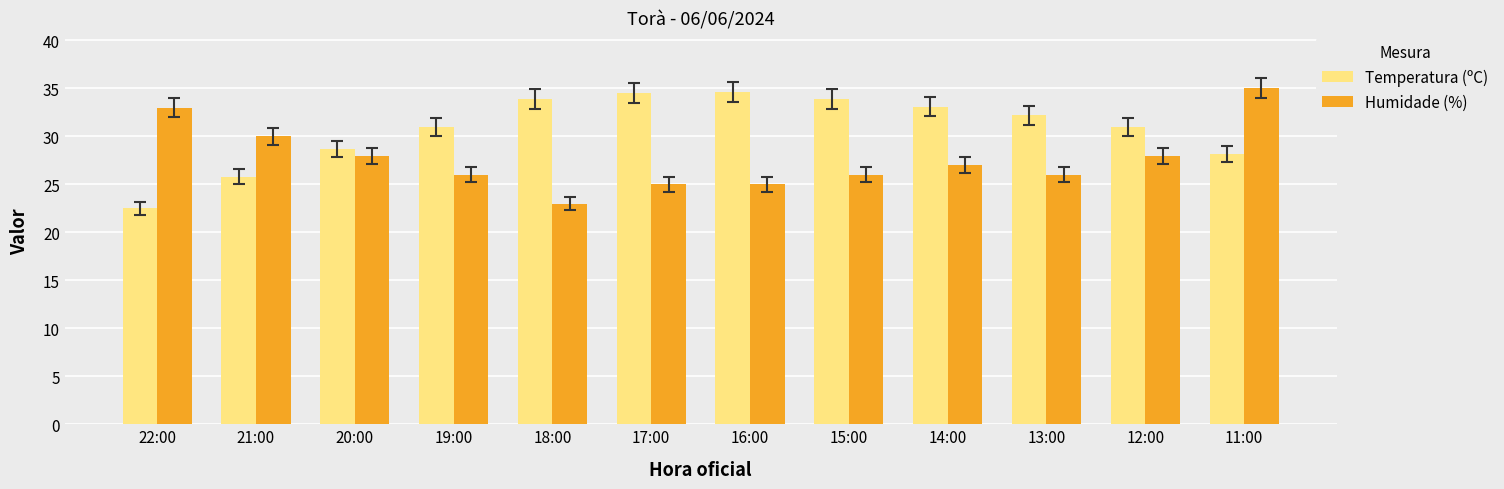

The Temperatura (ºC) series shows 31.0 at 19:00. True or false?

True